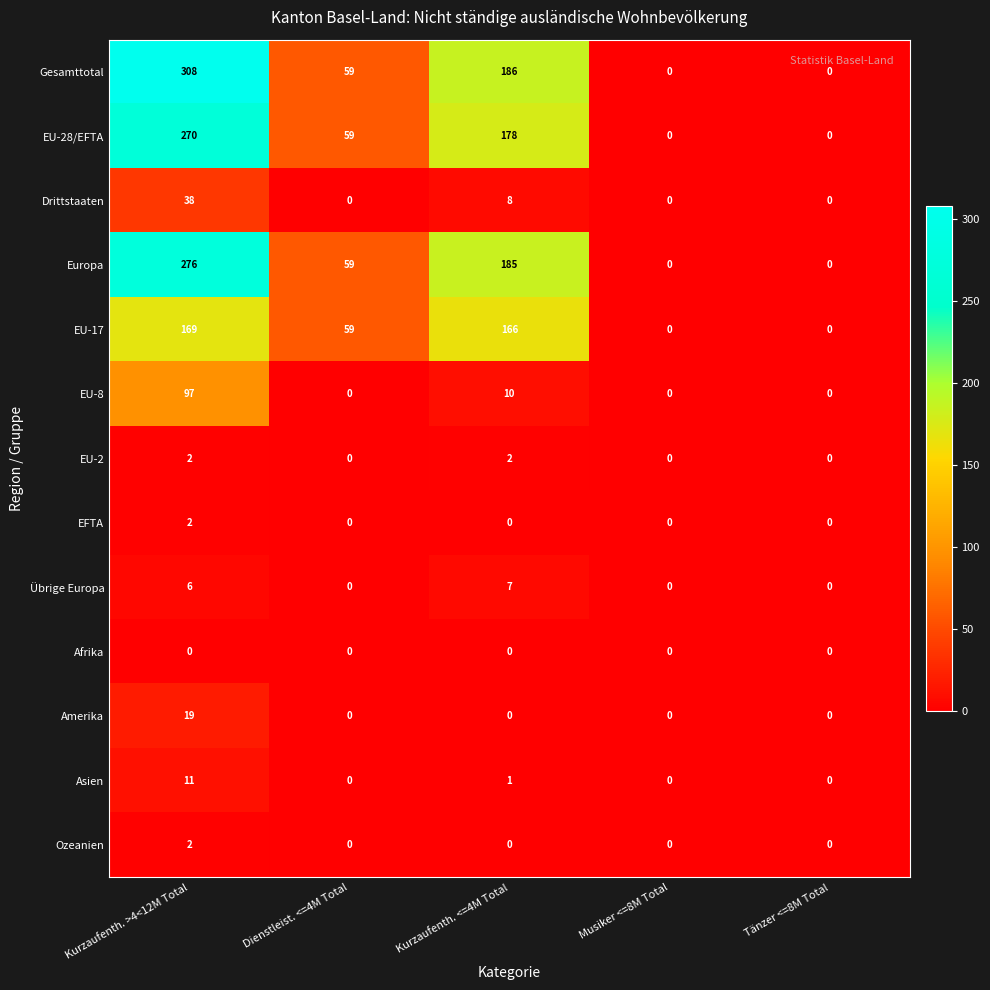

Which series has the largest range (max minus min)?

Gesamttotal